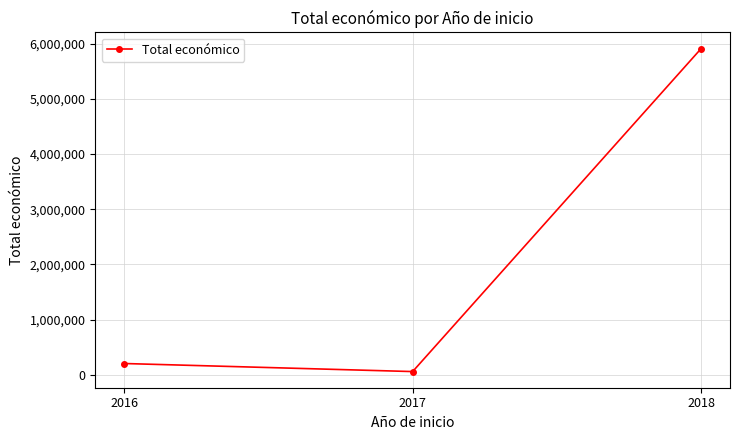

Reading left to right, what are all the values shown in this chart?

205983	59962	5910438